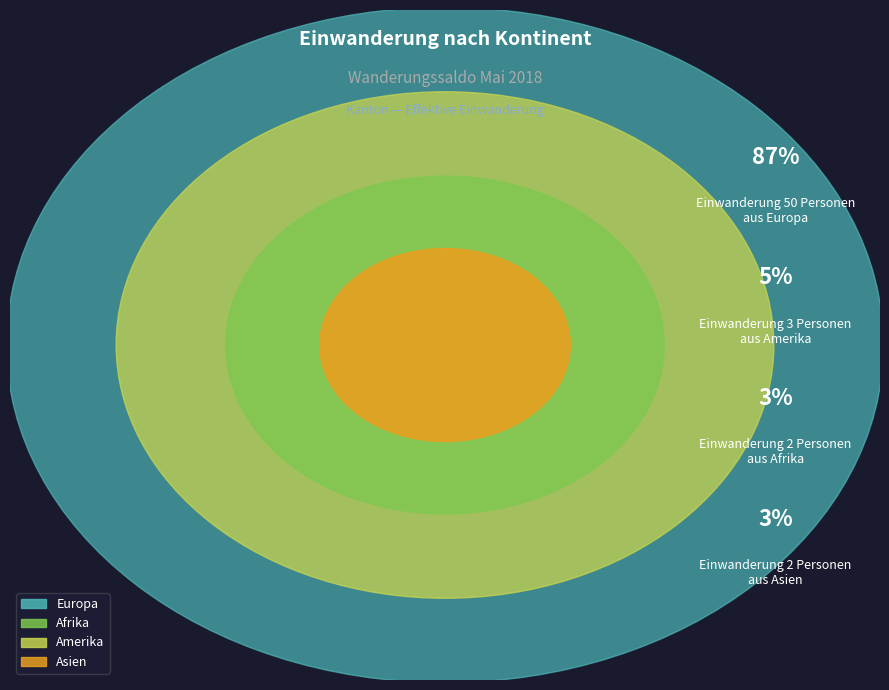

To the nearest percent, what is the average slice percentage?

25%